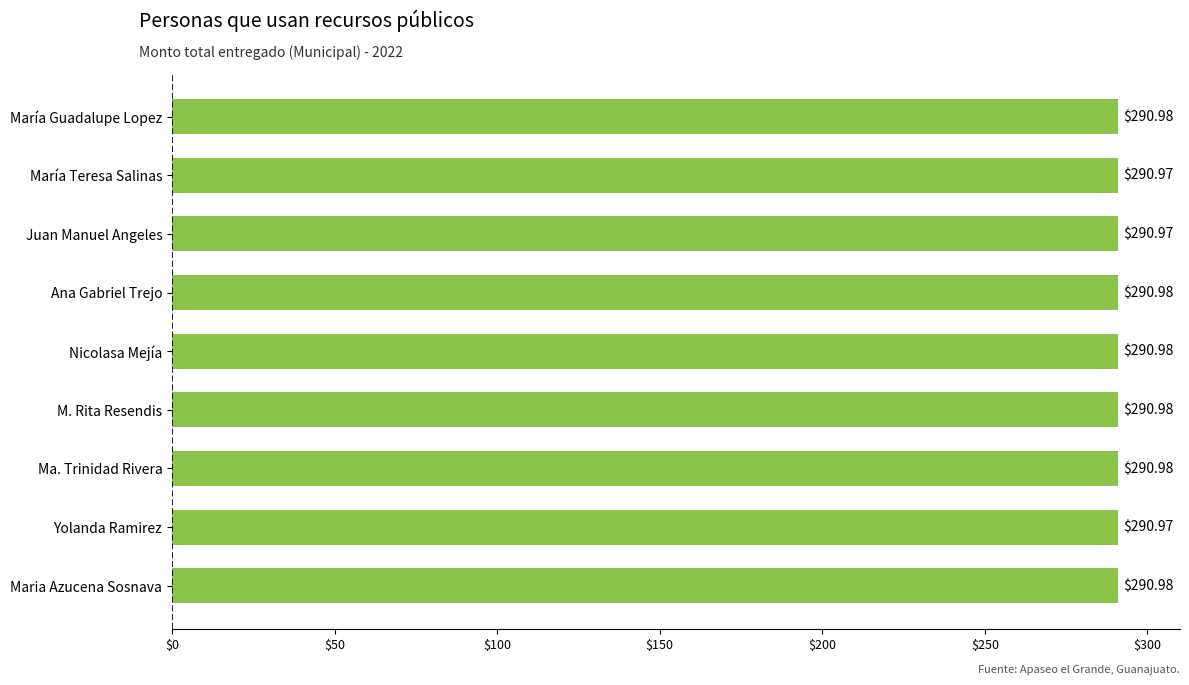

What is the sum of all values?

2618.8